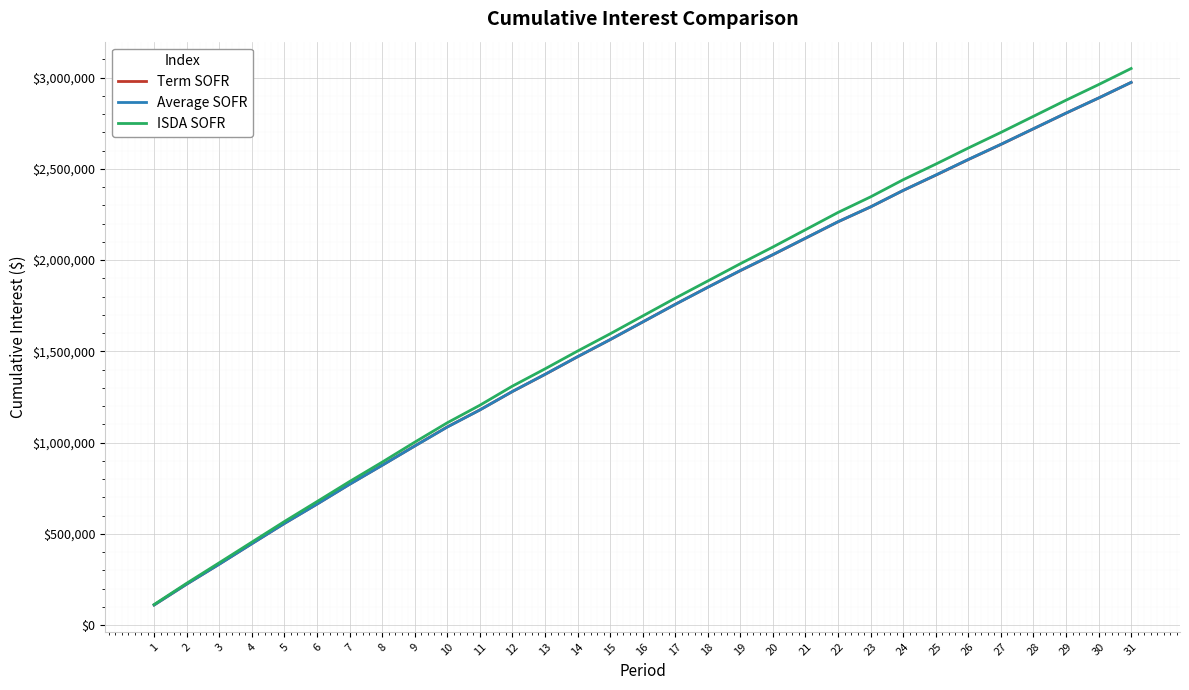

Reading right to left, transcribe all the data shown in this chart.

Term SOFR: 2973560.0	2887880.3	2804959.8	2719270.7	2633591.0	2550679.7	2464985.8	2381644.0	2291404.9	2209922.4	2119693.6	2029449.2	1942136.3	1851271.0	1757590.6	1660781.4	1563966.3	1470285.9	1373470.7	1279778.6	1179078.6	1085902.9	981572.4	876060.1	771965.5	663275.0	557545.2	446508.8	334374.7	225006.7	110763.1
Average SOFR: 2973538.1	2887993.4	2805209.2	2719664.5	2634120.4	2551334.4	2465787.6	2381635.6	2291569.3	2210217.5	2120148.6	2030082.0	1942919.5	1850919.0	1757394.8	1660750.3	1564108.9	1470583.3	1373938.3	1280140.4	1178753.2	1085303.7	981124.5	875541.9	771250.9	662749.8	557100.7	446068.6	334022.5	224590.4	110581.1
ISDA SOFR: 3049670.7	2961398.2	2875968.2	2787685.5	2699413.0	2613992.8	2525705.3	2440280.3	2346415.9	2260966.0	2166343.2	2071703.2	1980138.4	1885515.6	1791155.9	1693545.0	1595928.2	1501472.1	1403855.3	1309387.4	1204595.1	1108596.7	1002283.7	892966.8	786707.4	676890.5	567816.6	454890.9	341948.6	229619.0	113185.6